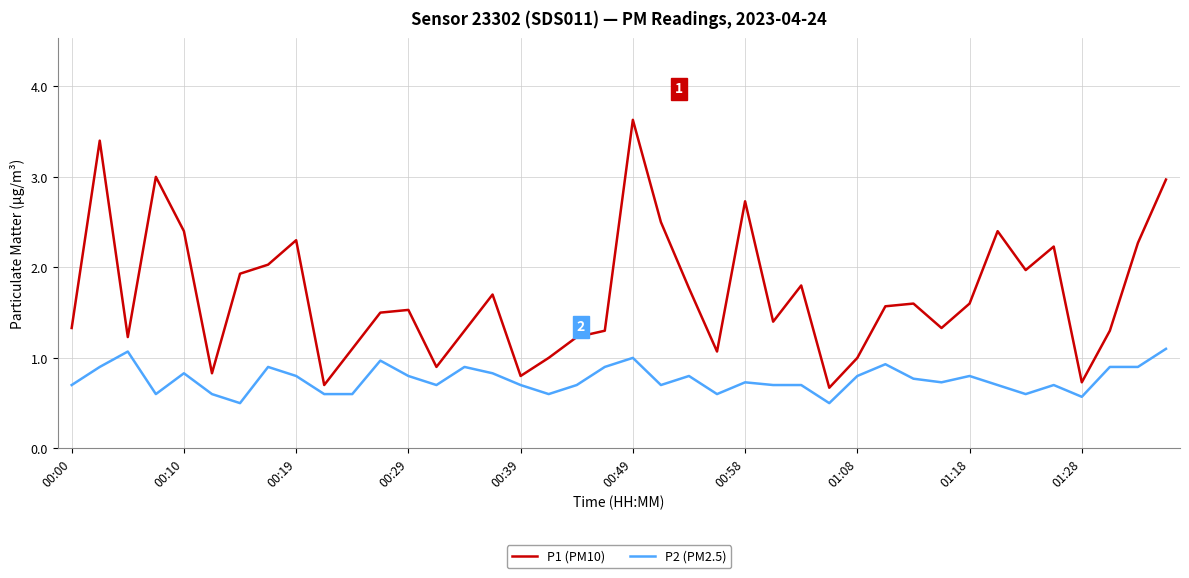

List the series in order of their overall mean, highest first.

P1 (PM10), P2 (PM2.5)